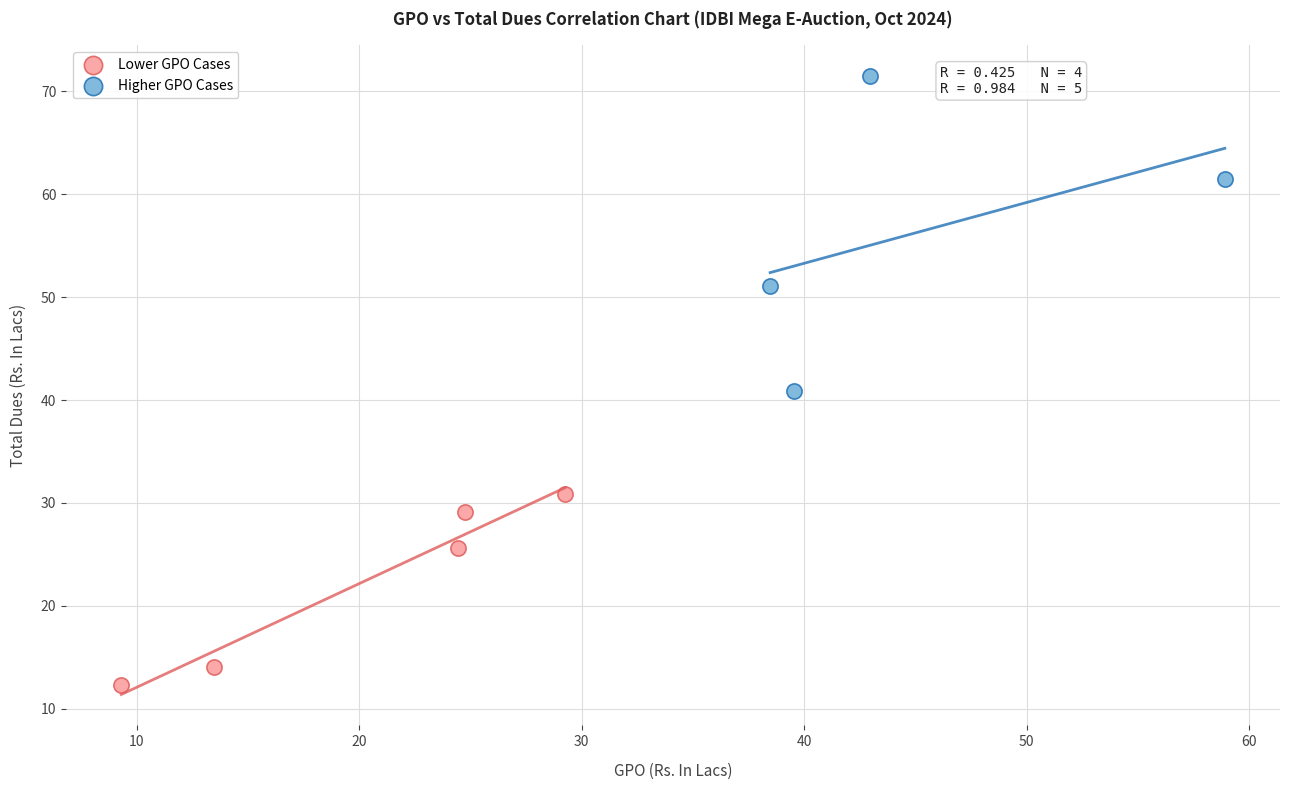

Which series has the largest Y range (max minus min)?

Higher GPO Cases